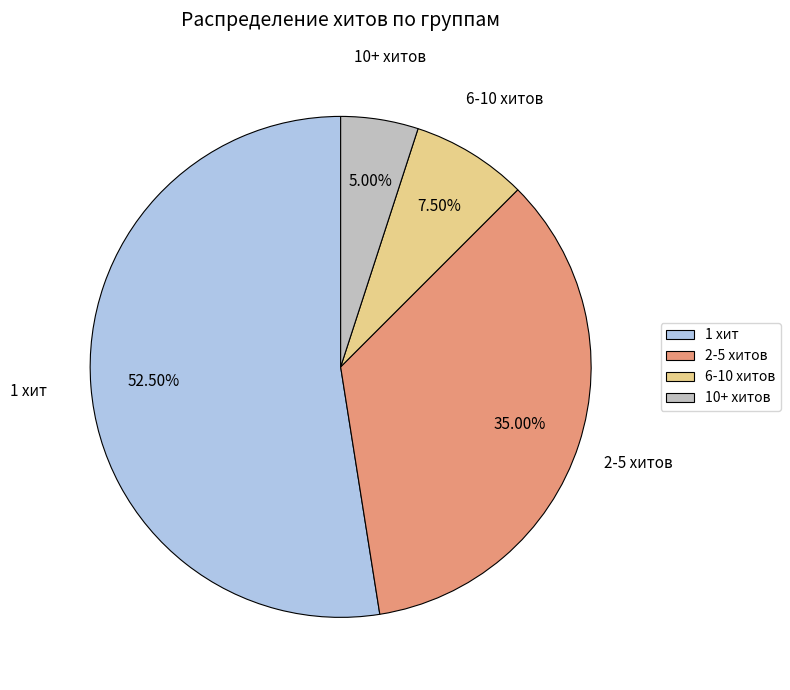

What is the largest slice in the pie chart?

1 хит